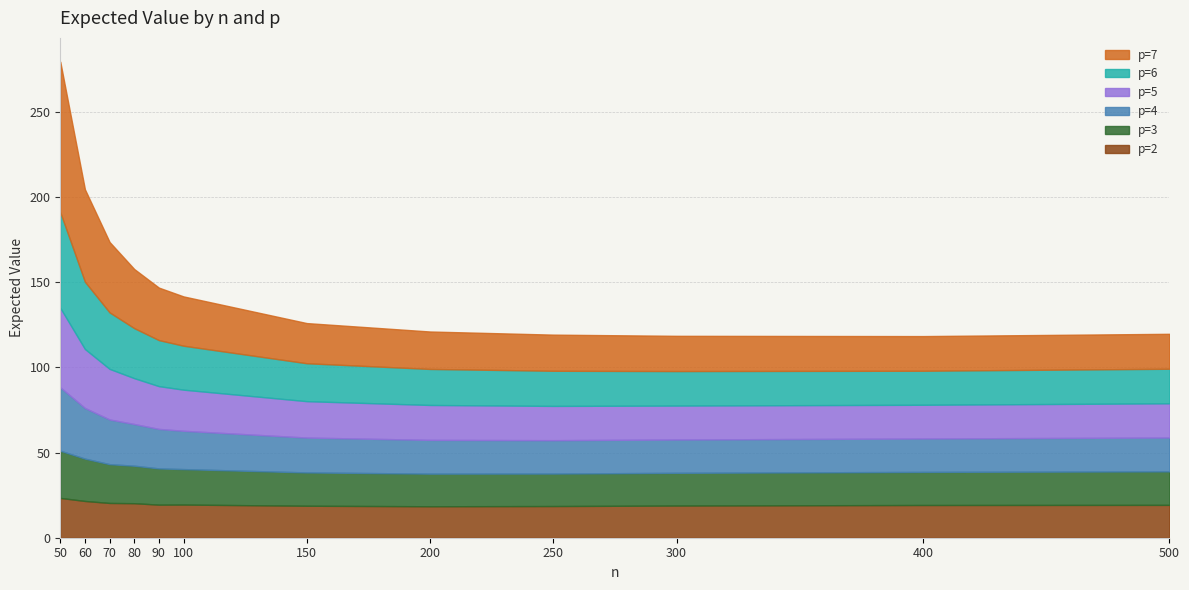

At how many categories does at least one series exceed 28?

6